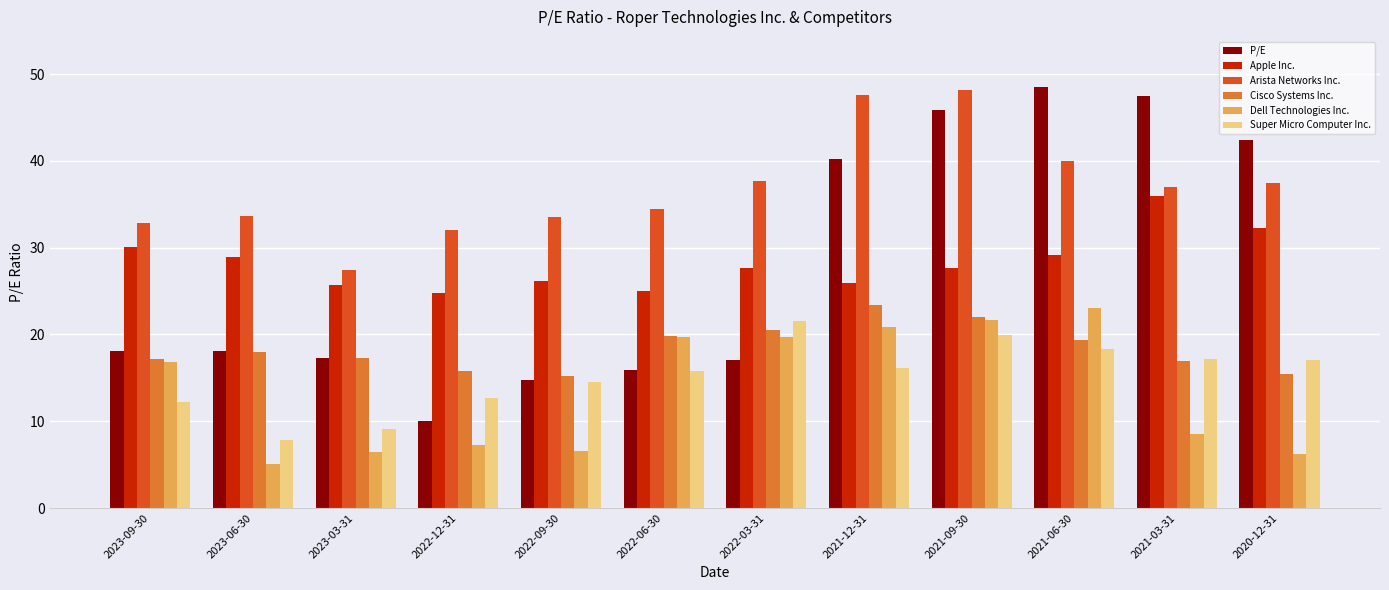

Is it true that Cisco Systems Inc. equals 8.7 at 2022-09-30?

False